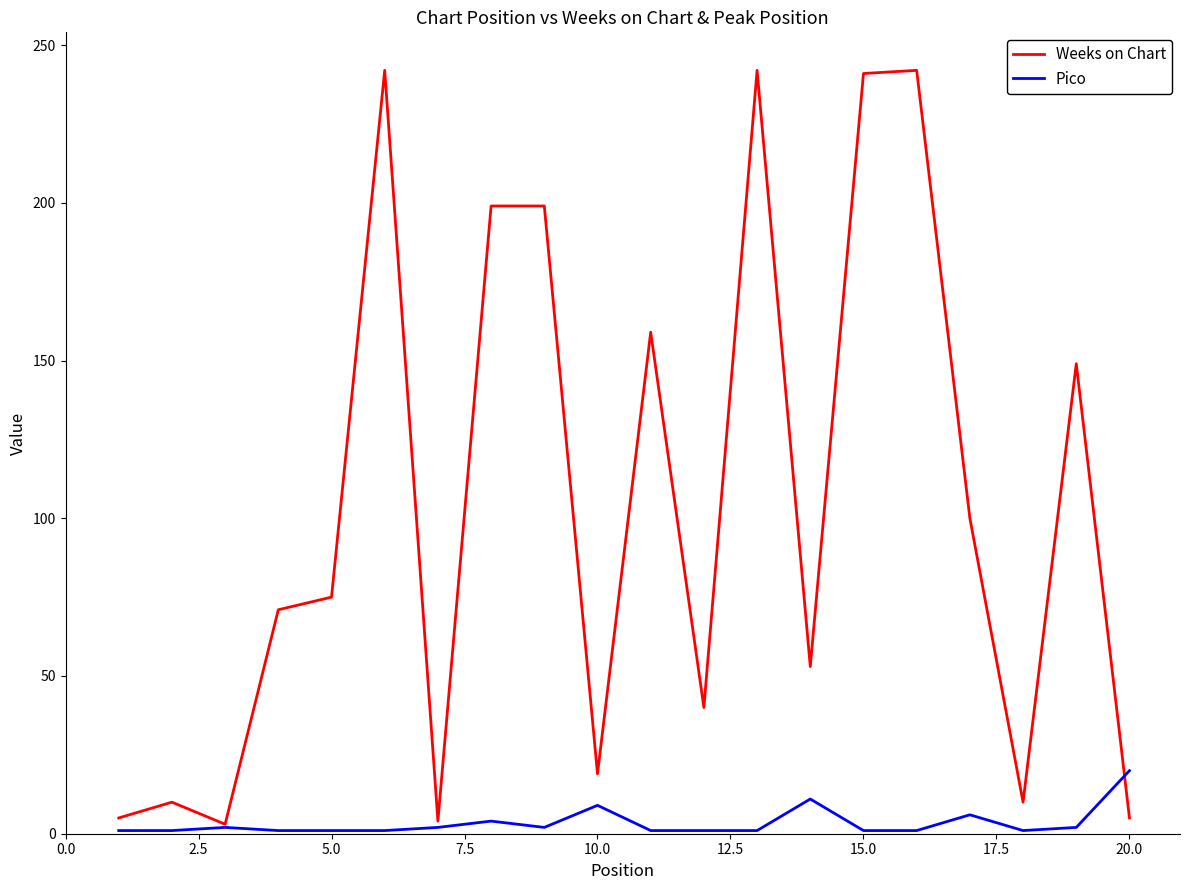

Which series has the widest spread of values?

Weeks on Chart